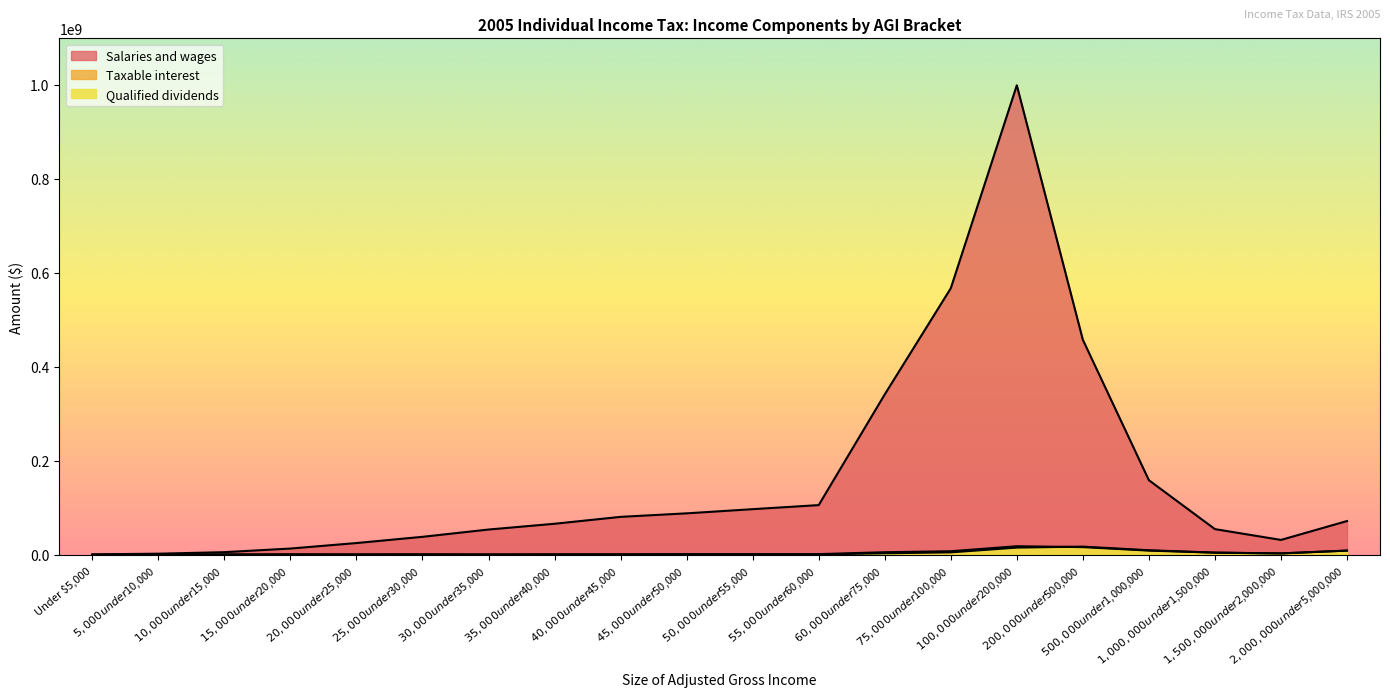

True or false: Qualified dividends and Salaries and wages intersect in this chart.

False